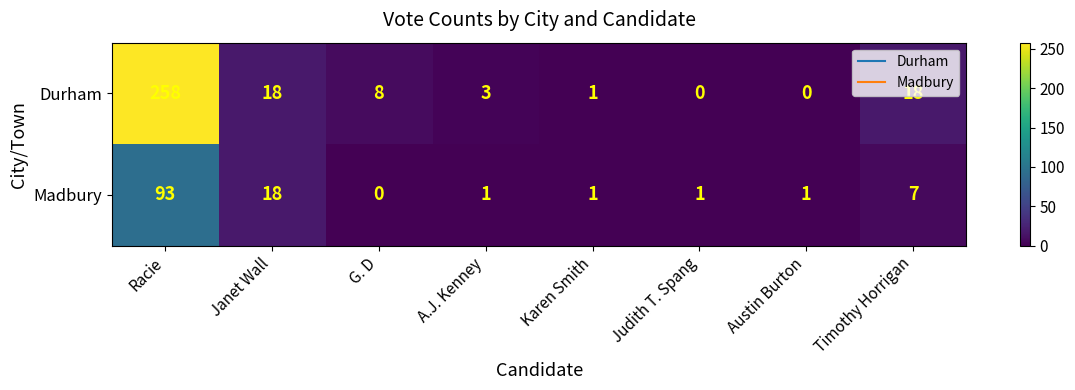

Which series has the largest range (max minus min)?

Durham